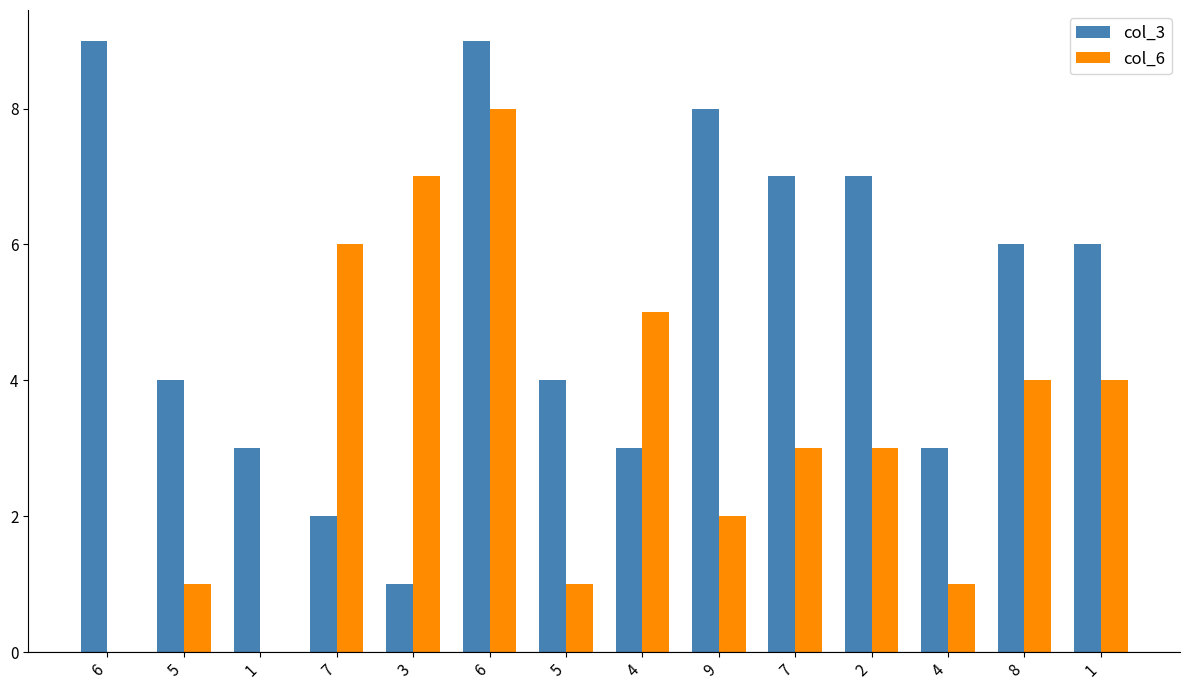

What is the difference between the maximum and second lowest values in the col_6 series?

8